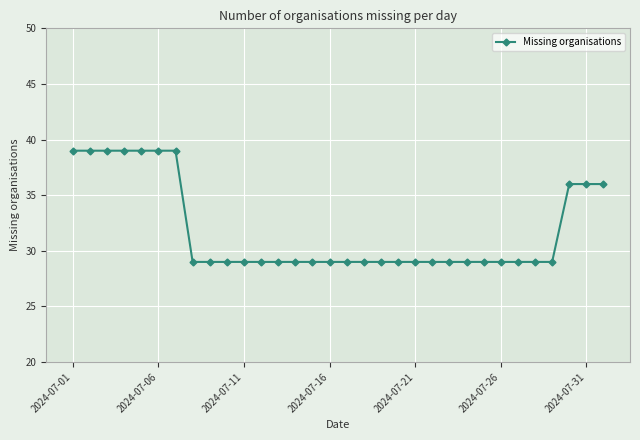

Does the chart display data point markers on the line(s)?

Yes